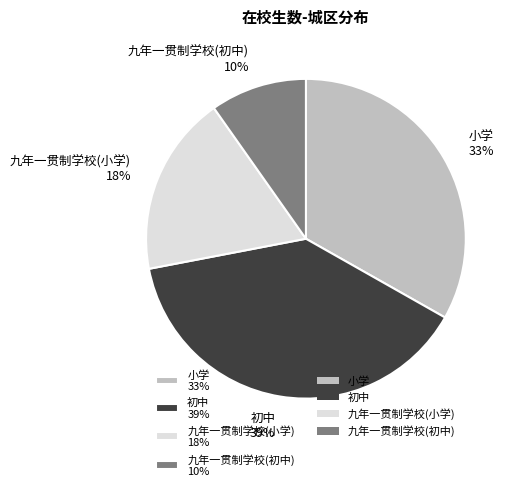

Which category has the biggest portion of the pie?

初中